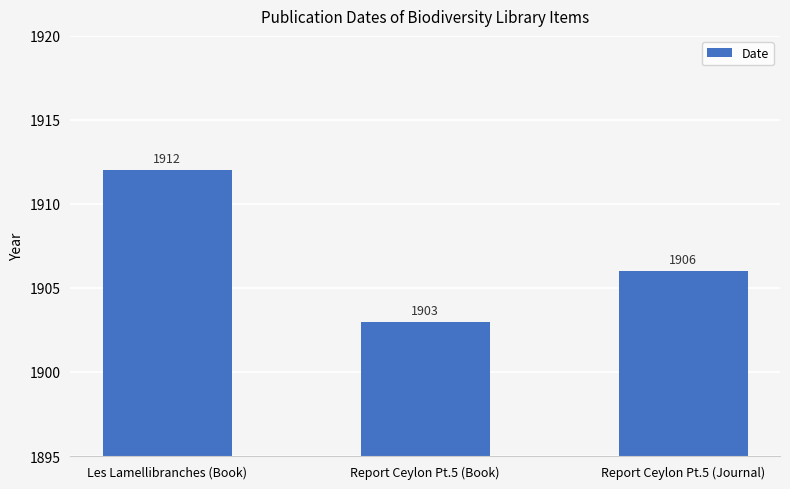

Reading left to right, what are all the values shown in this chart?

Les Lamellibranches (Book)=1912	Report Ceylon Pt.5 (Book)=1903	Report Ceylon Pt.5 (Journal)=1906